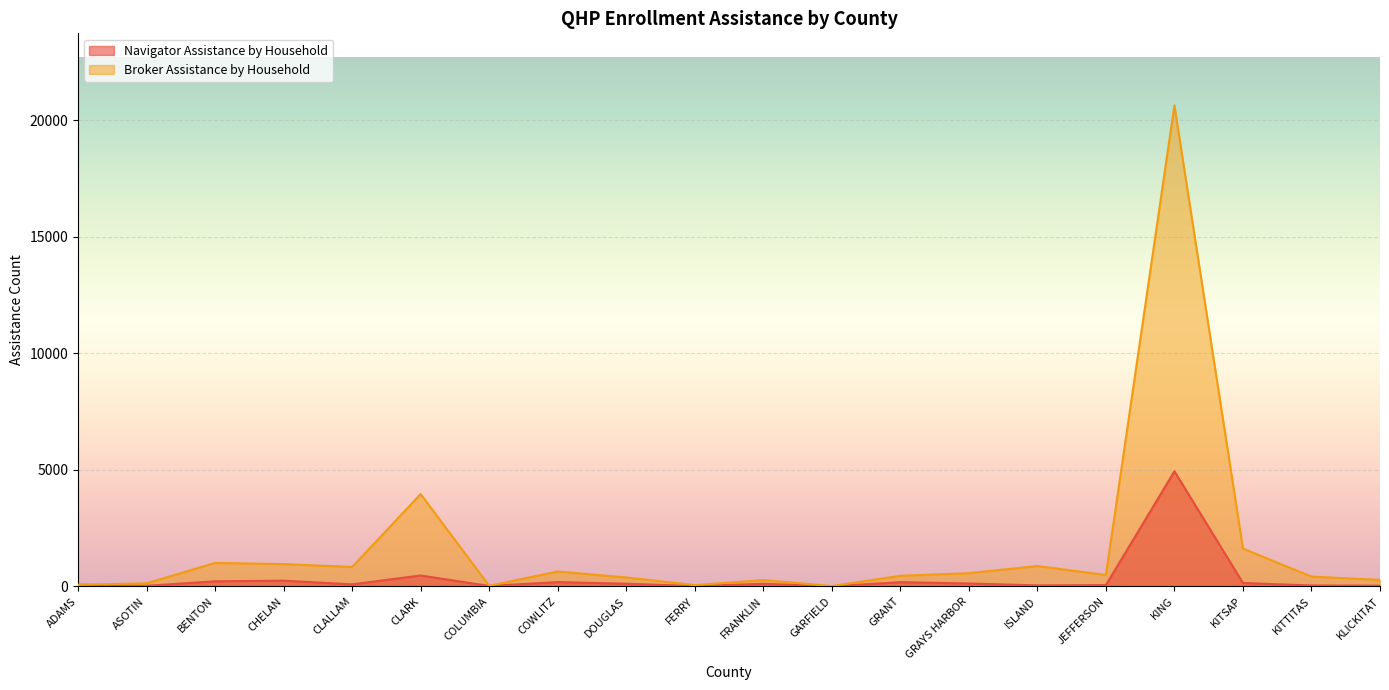

What is the difference between the Navigator Assistance by Household values at CHELAN and JEFFERSON?

190